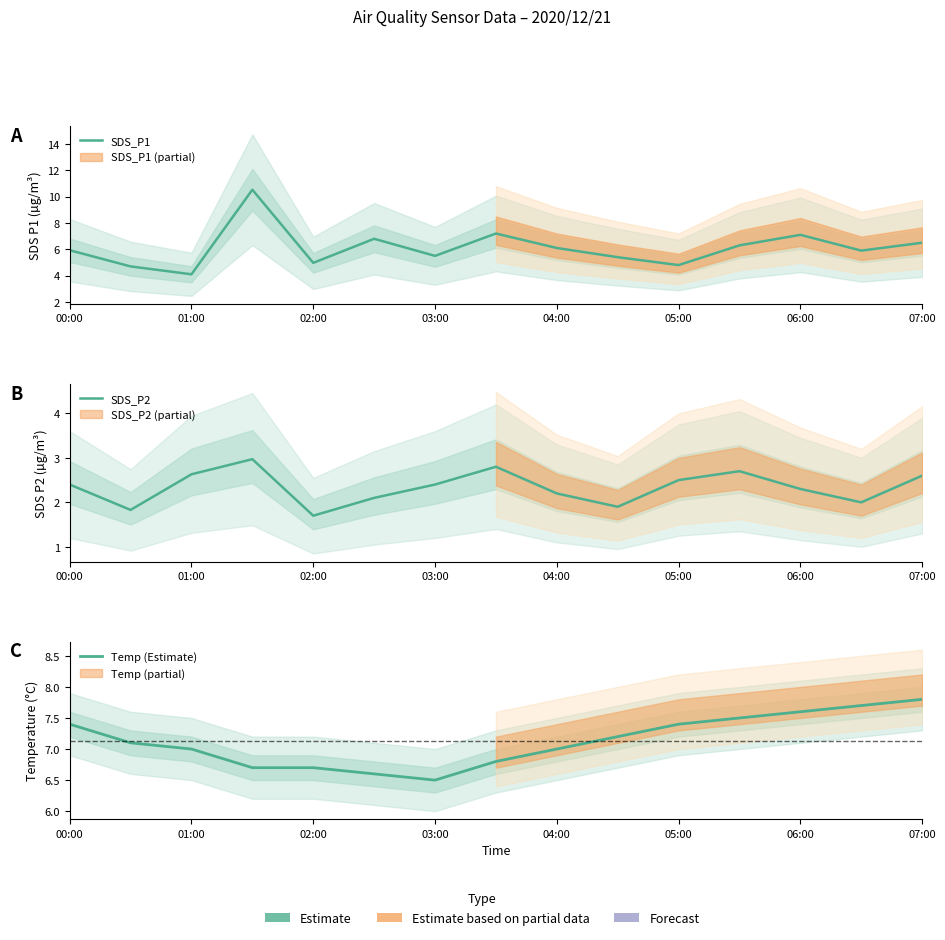

Is the value of SDS_P1 at 07:00 greater than the value of SDS_P2 at 11?

Yes